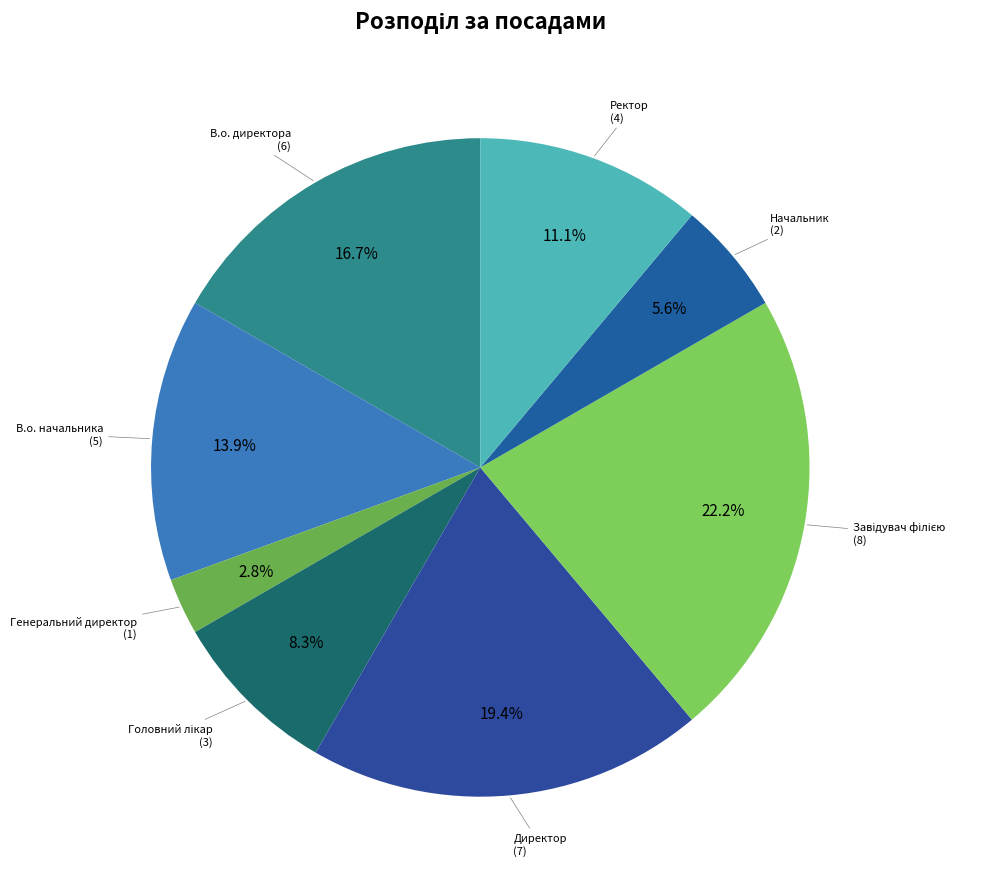

Which category has the smallest portion of the pie?

Генеральний директор